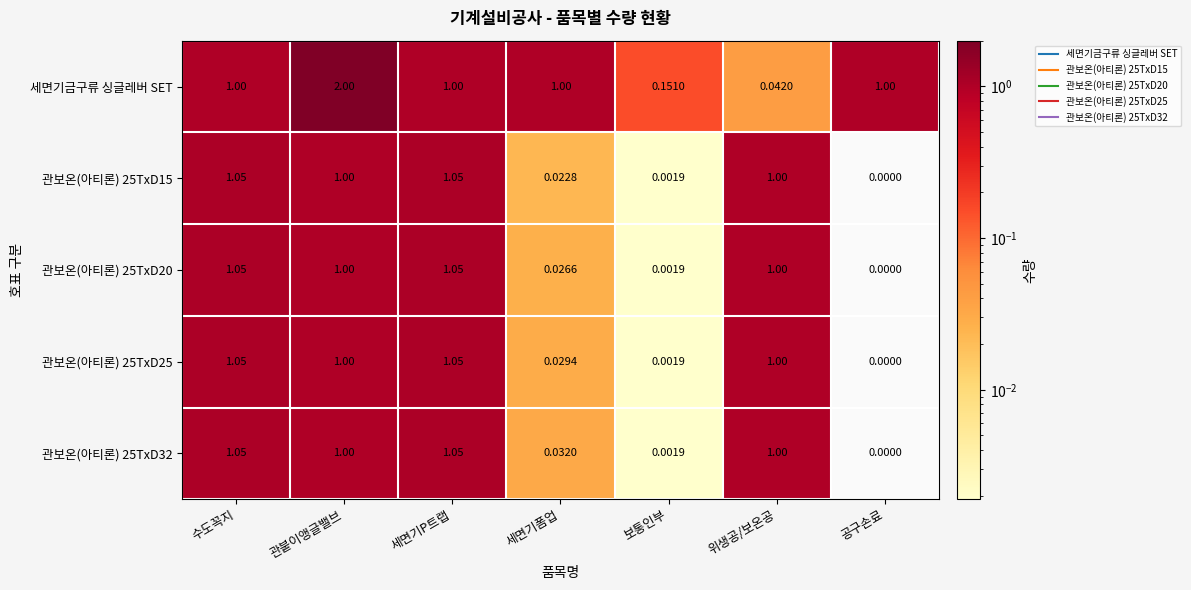

How many data points does each series have?

7